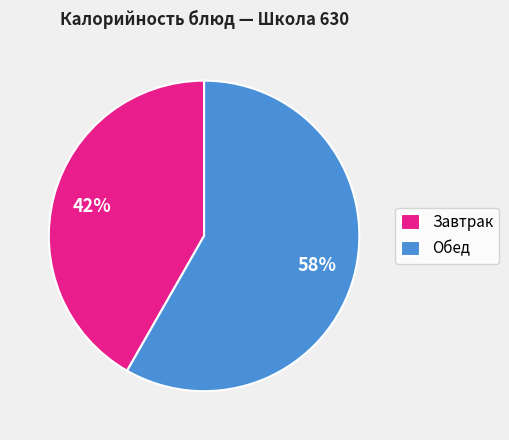

To the nearest percent, what is the average slice percentage?

50%